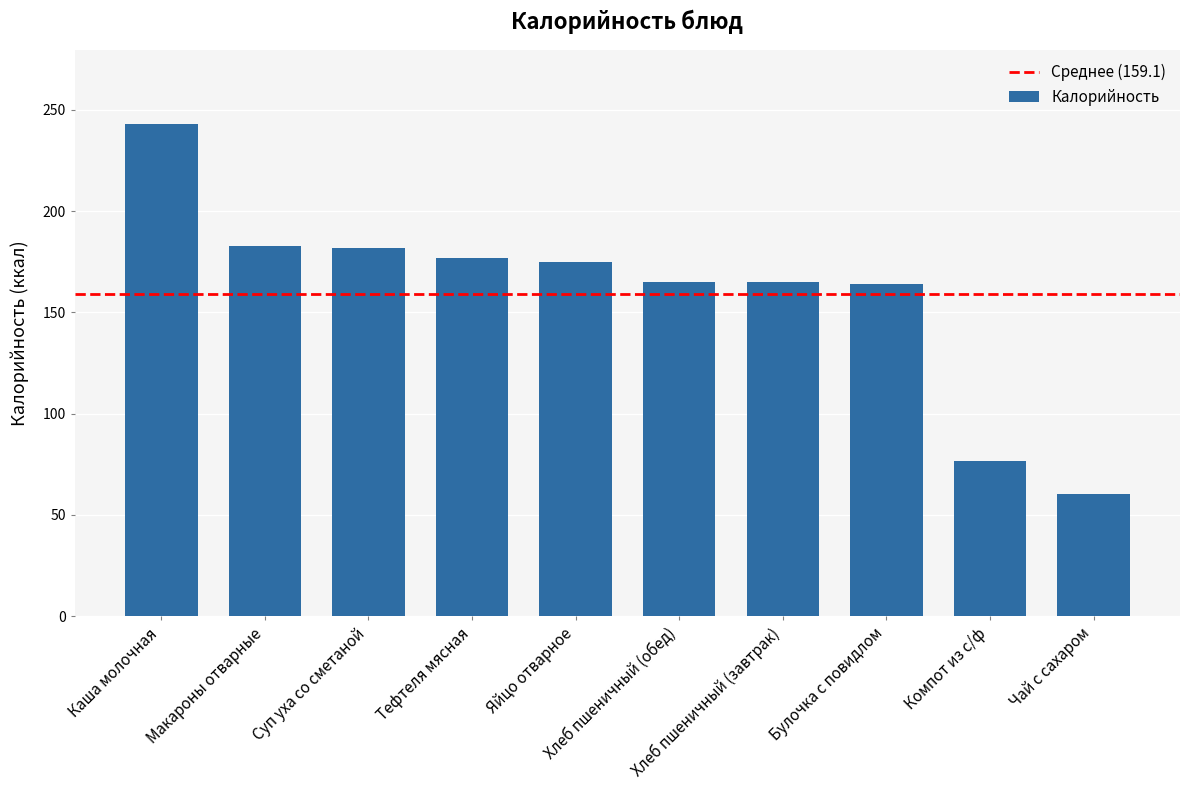

Does the chart contain stacked bars?

No